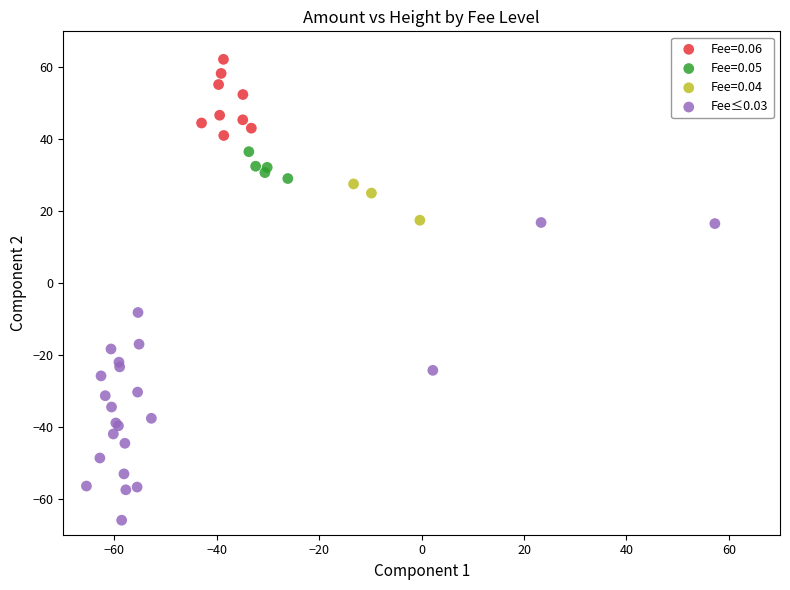

Which series reaches the maximum Y coordinate?

Fee=0.06